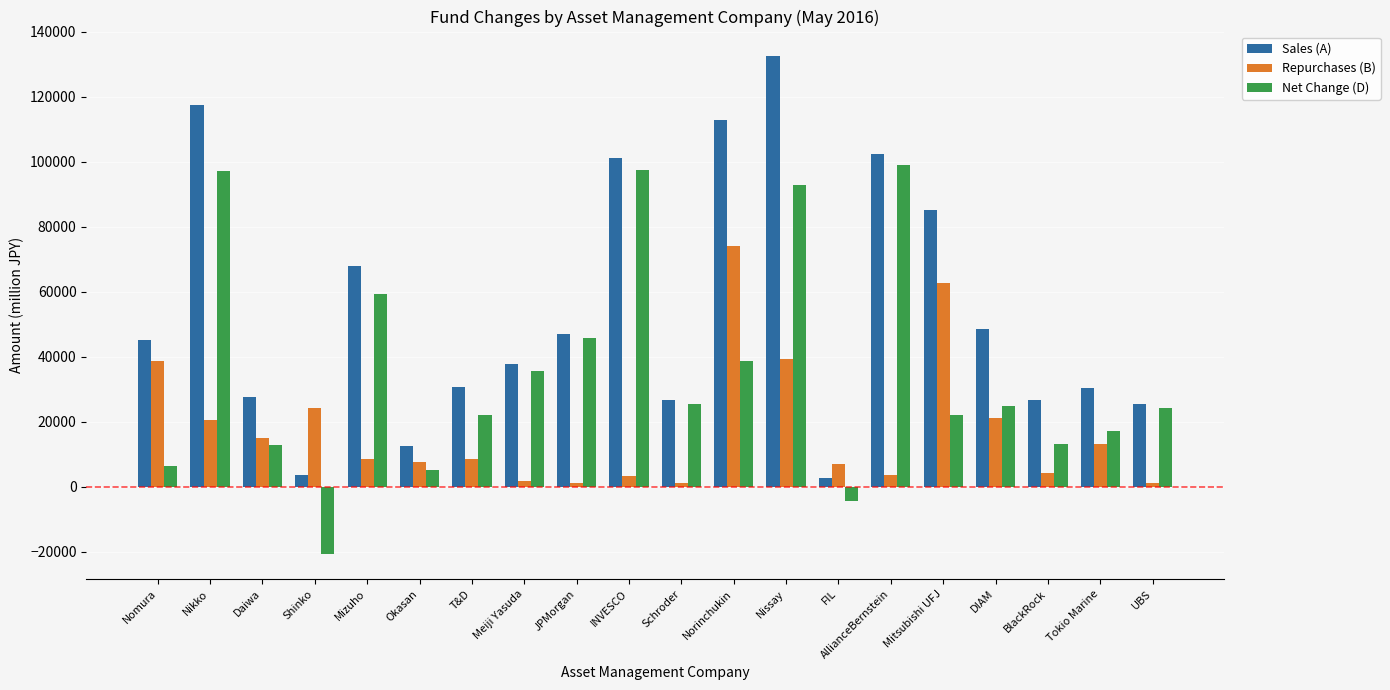

Which series changed the most between Okasan and Schroder?

Net Change (D)